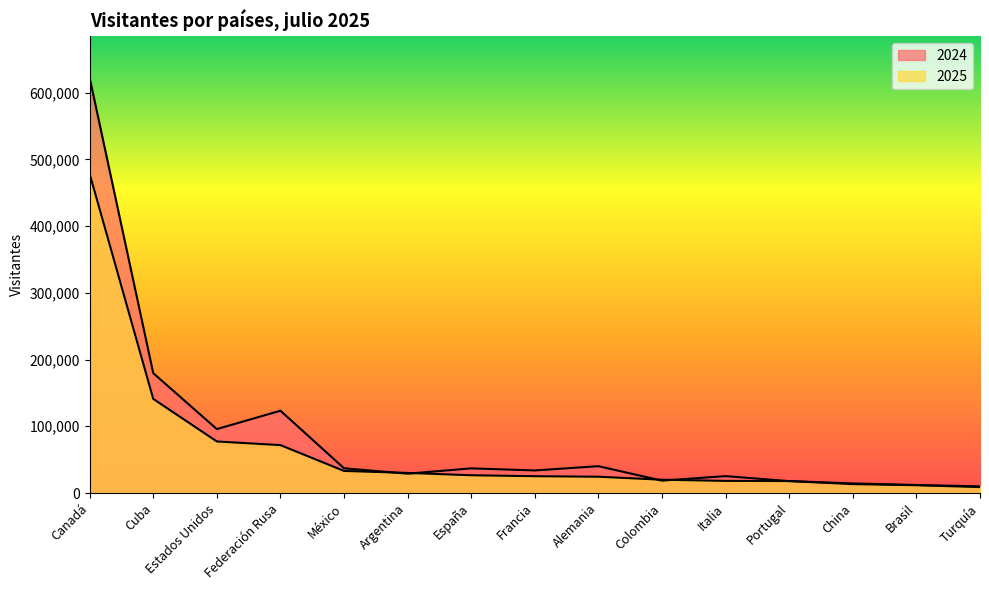

What are all the series names shown in the legend?

2024, 2025